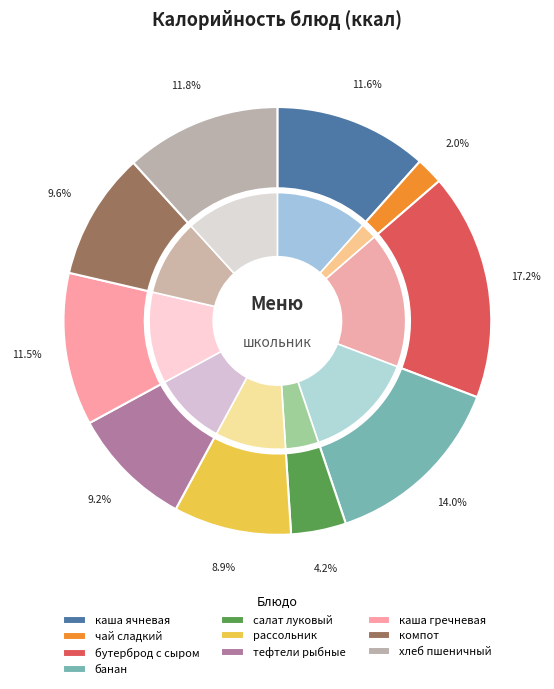

How many slices are in this pie chart?

10